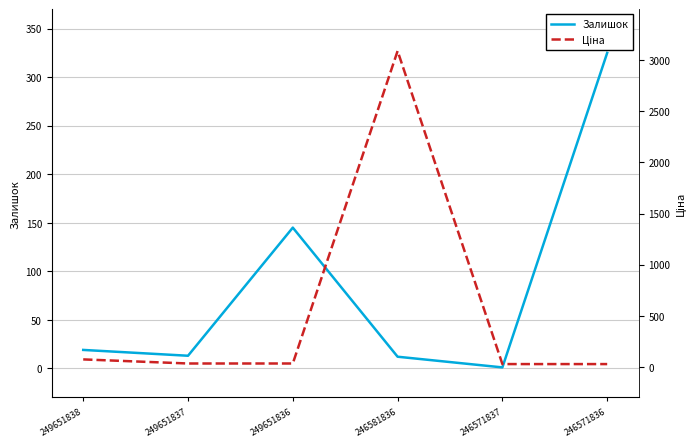

Rank the series at 246571836 from lowest to highest value.

Ціна, Залишок